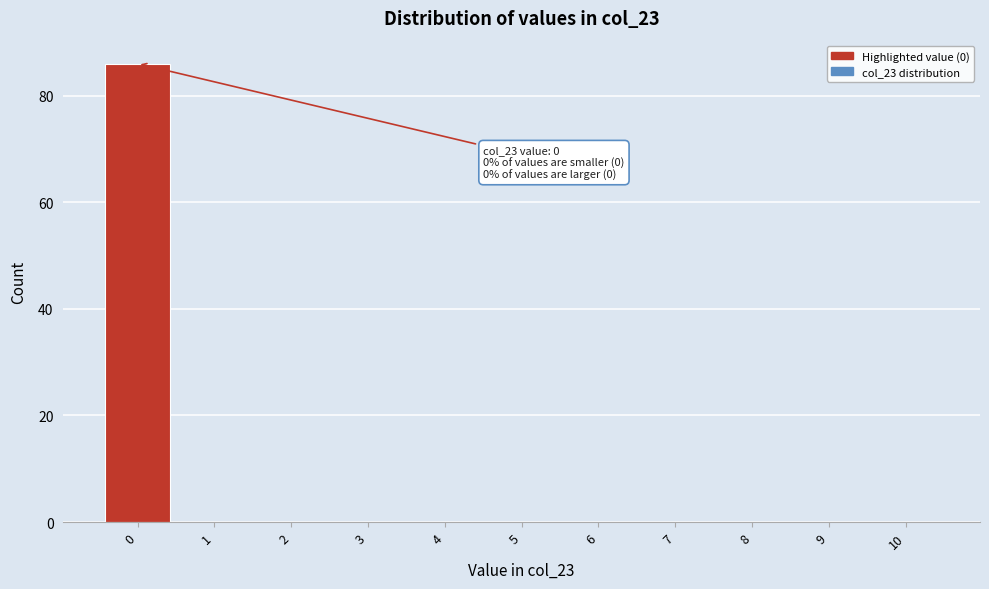

Over which range of the x-axis is the bar tallest?

-0.5 to 0.5